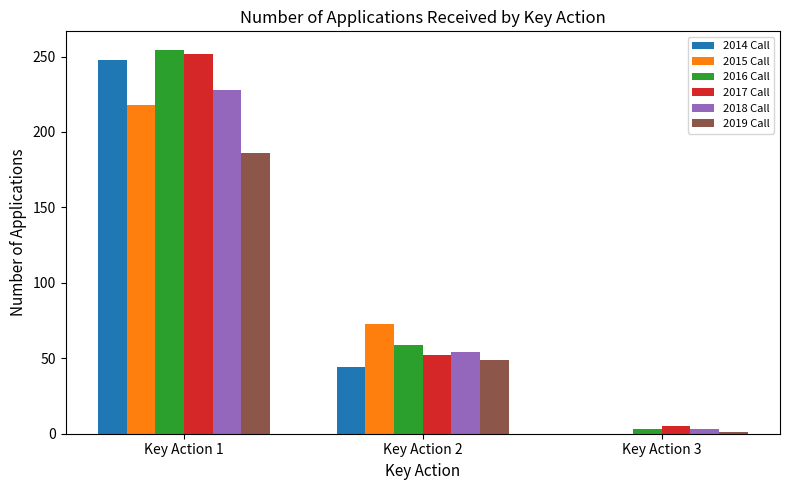

Which series has the widest spread of values?

2016 Call